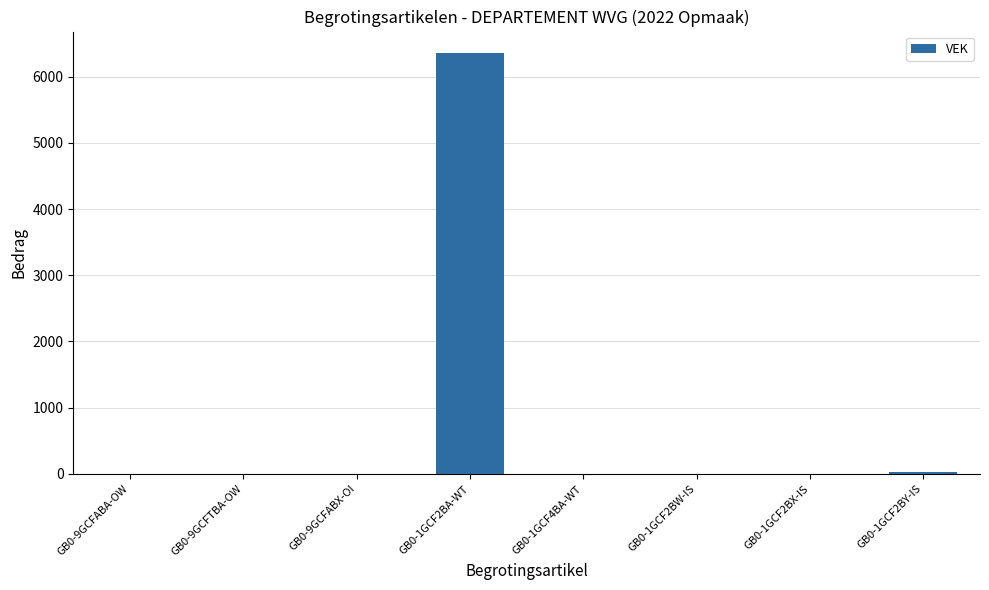

The value at GB0-9GCFABX-OI is -2066. True or false?

False